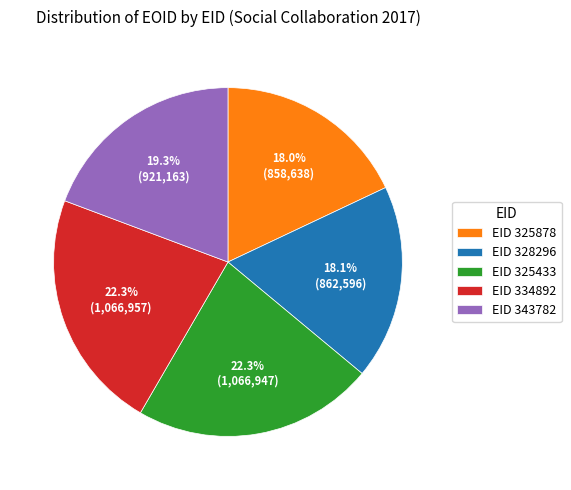

To the nearest percent, what is the difference between the largest and smallest slice percentages?

4%